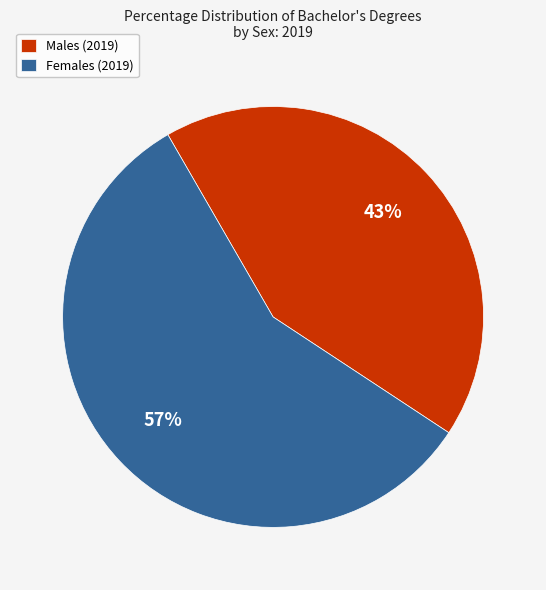

How many segments does this pie chart have?

2